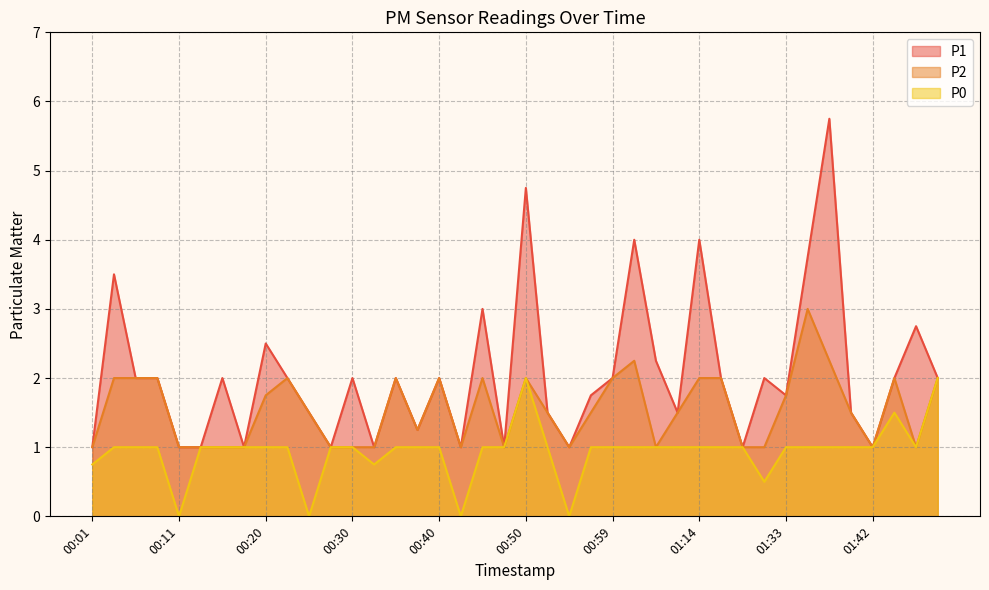

How many data points in P1 are less than 2?

18